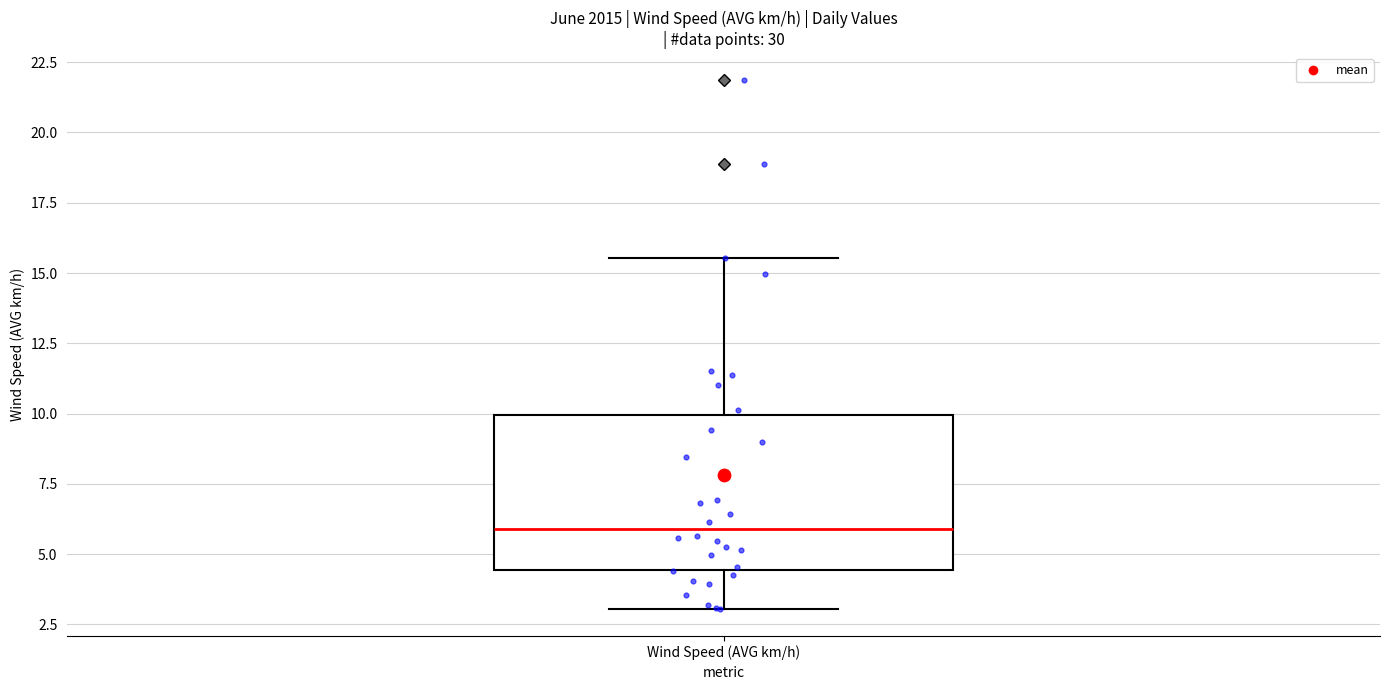

Transcribe this box plot: give where the median line is, the range the box spans, and where the two whiskers end, as read against the y-axis. The values are not printed on the chart, so give them approximately, as read against the axis.

median 6.0, box 4.5 to 10.0, whiskers 3.0 to 15.5